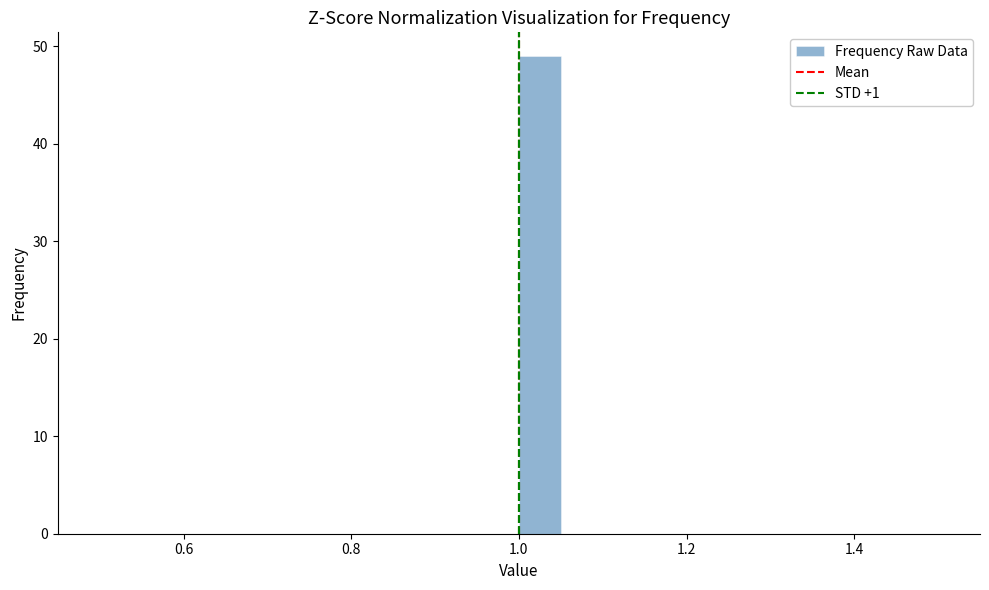

Read against the x-axis, roughly where is the centre of the tallest bar?

1.02